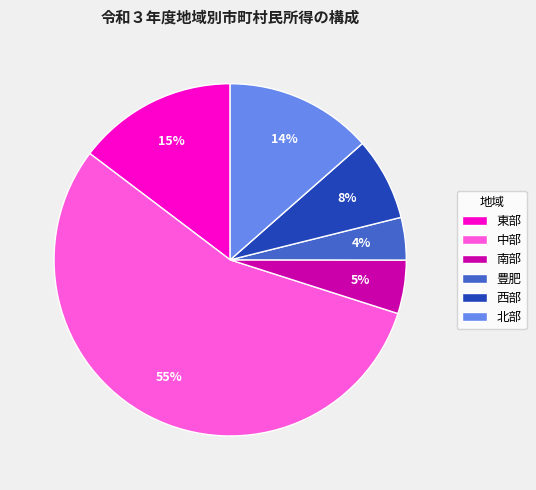

Rank the categories by value from lowest to highest.

豊肥, 南部, 西部, 北部, 東部, 中部